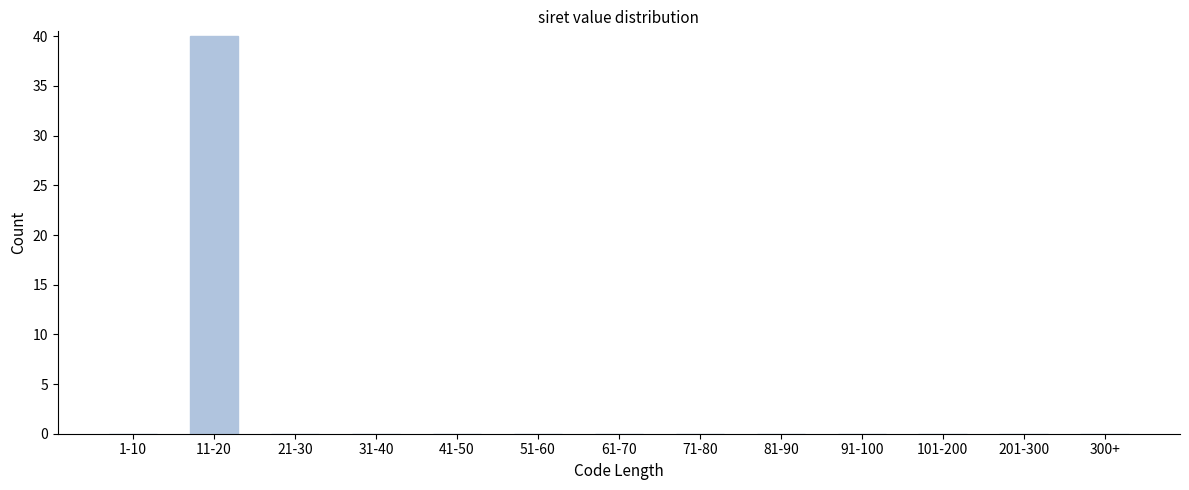

Reading right to left, list all the values displayed in this chart.

300+=0	201-300=0	101-200=0	91-100=0	81-90=0	71-80=0	61-70=0	51-60=0	41-50=0	31-40=0	21-30=0	11-20=40	1-10=0